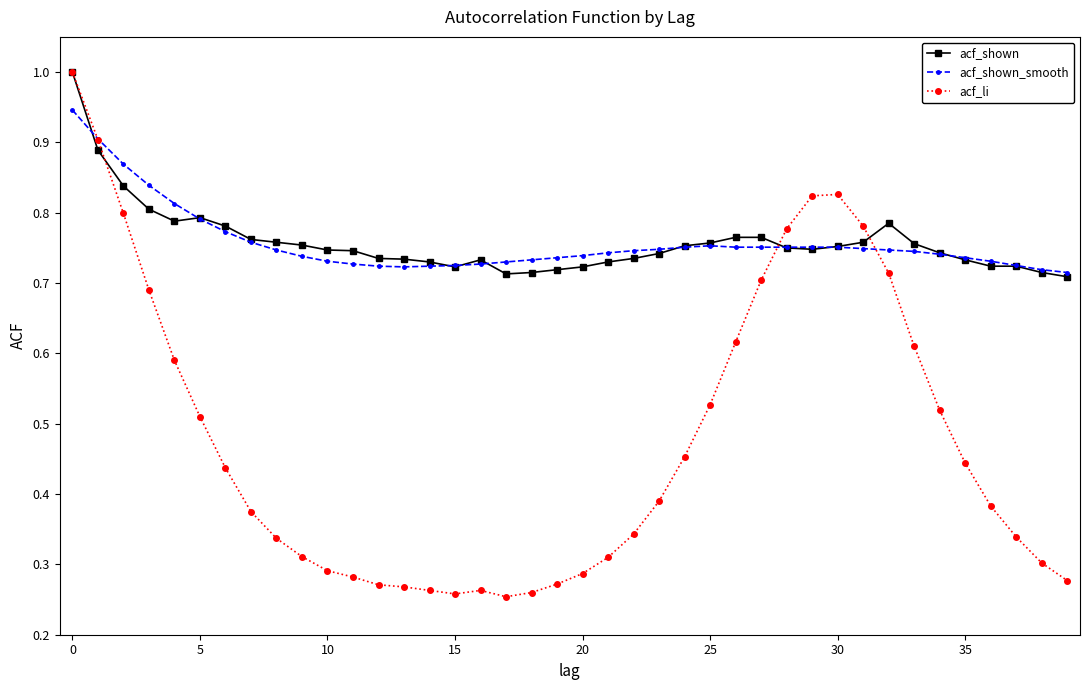

Which series has the widest spread of values?

acf_li